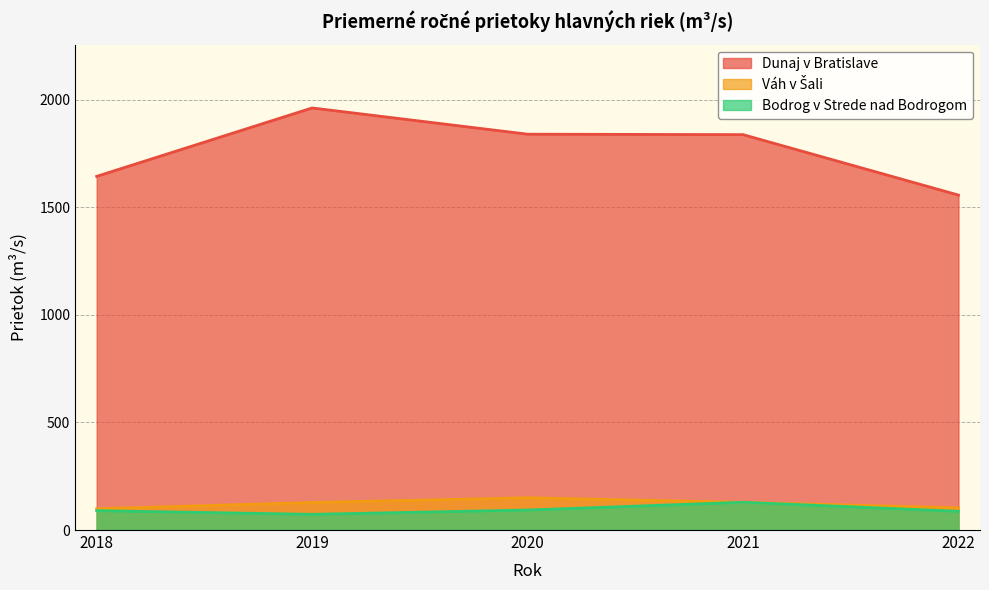

The Váh v Šali series shows 43 at 2020. True or false?

False